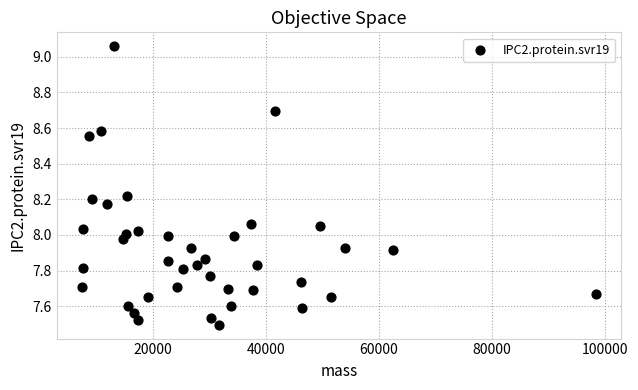

What is the range of Y values (max minus min)?

1.6